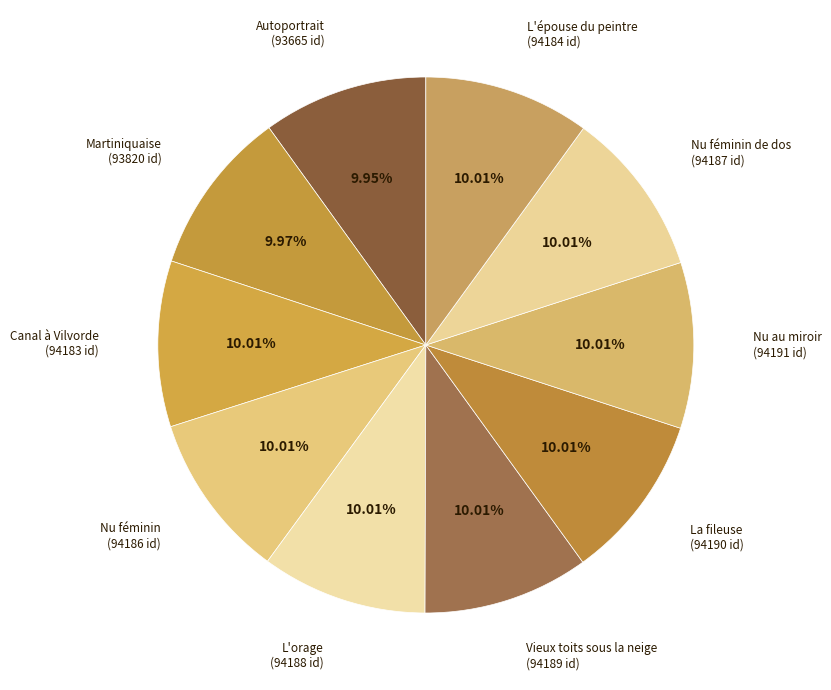

Does any single category account for the majority?

No